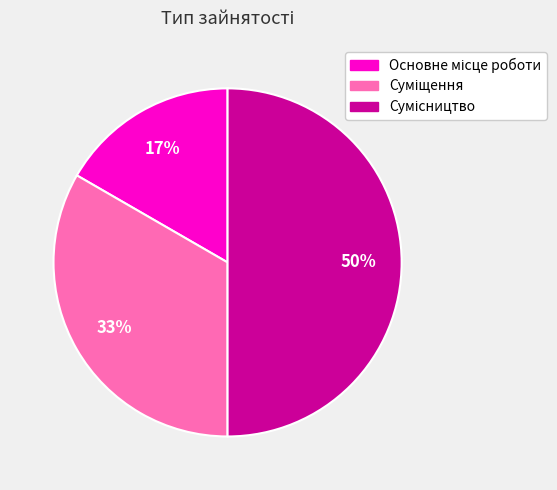

To the nearest percent, what is the average slice percentage?

33%